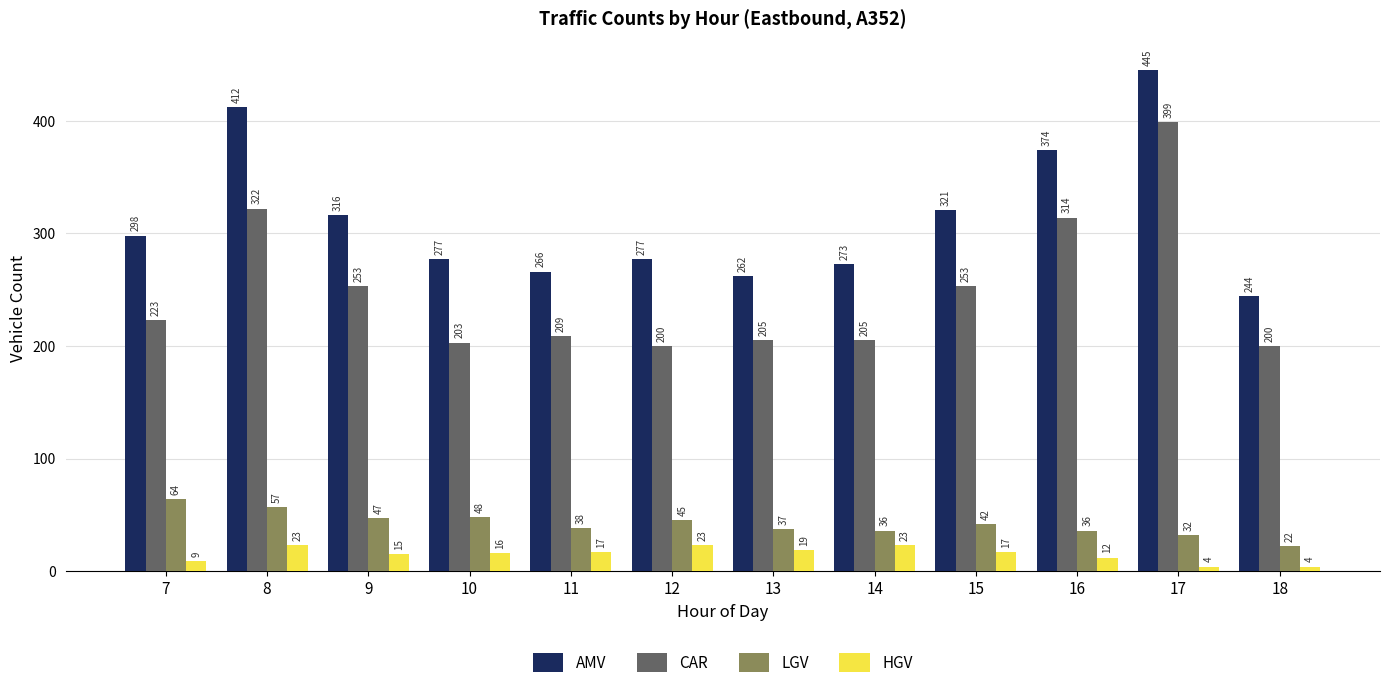

Reading left to right, what are all the values shown in this chart?

AMV: 298	412	316	277	266	277	262	273	321	374	445	244
CAR: 223	322	253	203	209	200	205	205	253	314	399	200
LGV: 64	57	47	48	38	45	37	36	42	36	32	22
HGV: 9	23	15	16	17	23	19	23	17	12	4	4